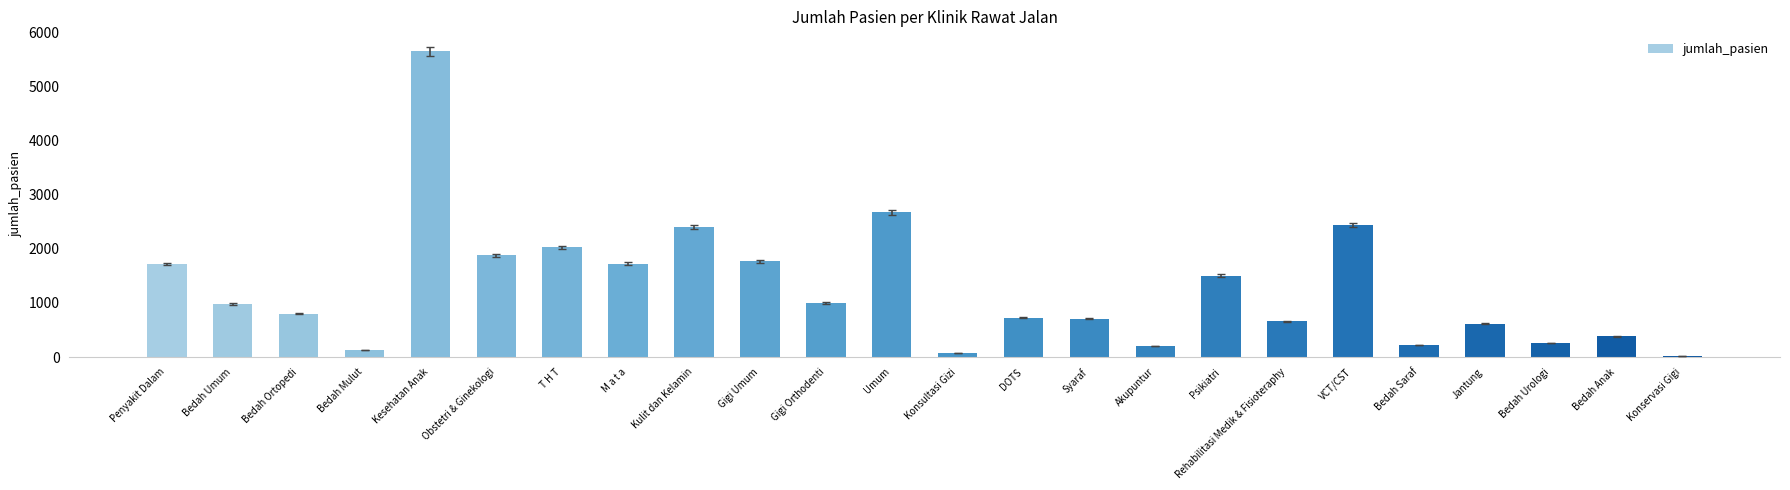

At which label is the value closest to 2835?

Umum